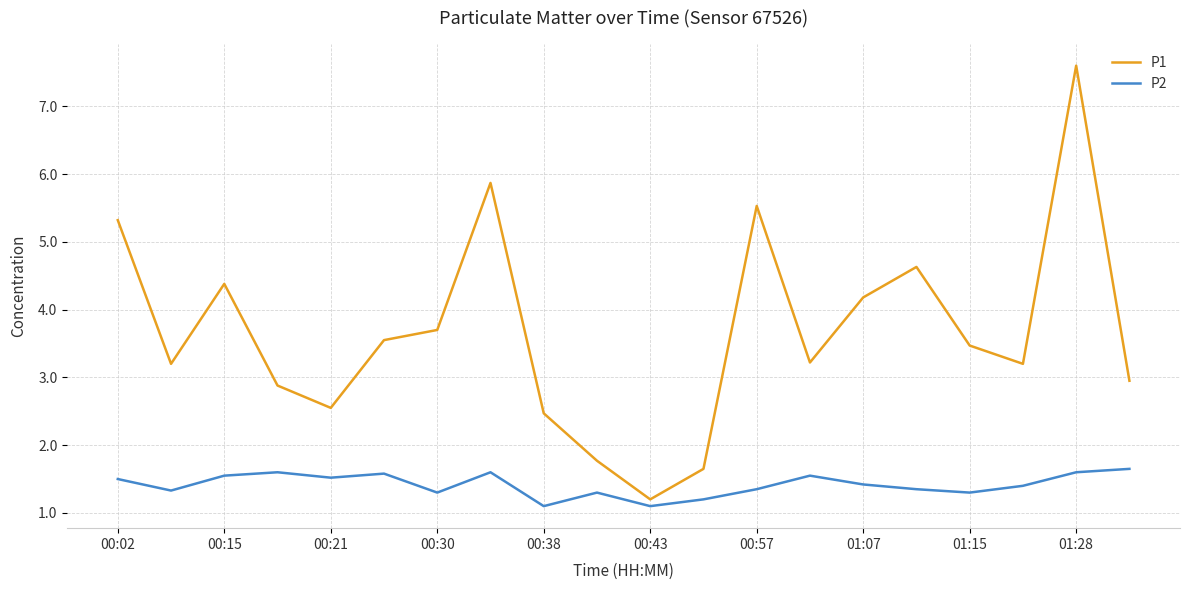

Which series has the largest total across all categories?

P1